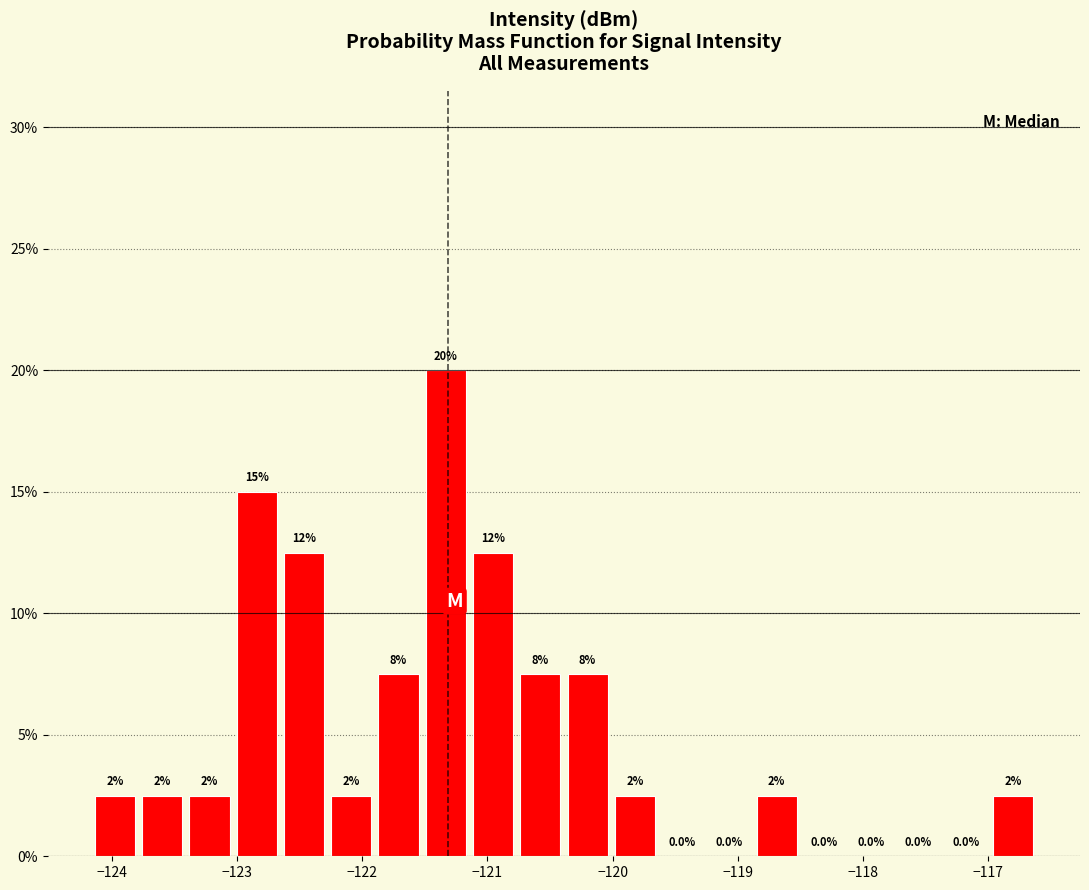

Around what value on the x-axis is the tallest bar? Give the approximate position of its centre, as read against the axis.

-121.3